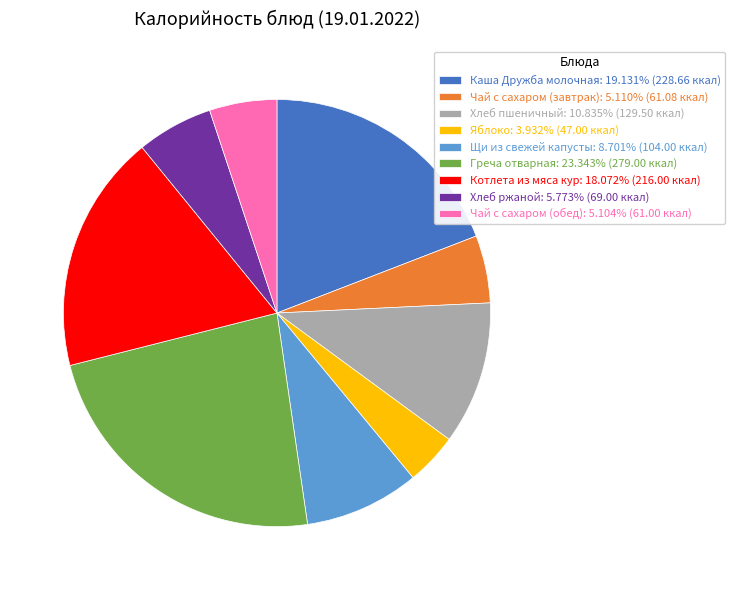

What is the ratio of the value at Хлеб ржаной: 5.773% (69.00 ккал) to the value at Чай с сахаром (завтрак): 5.110% (61.08 ккал)?

1.1